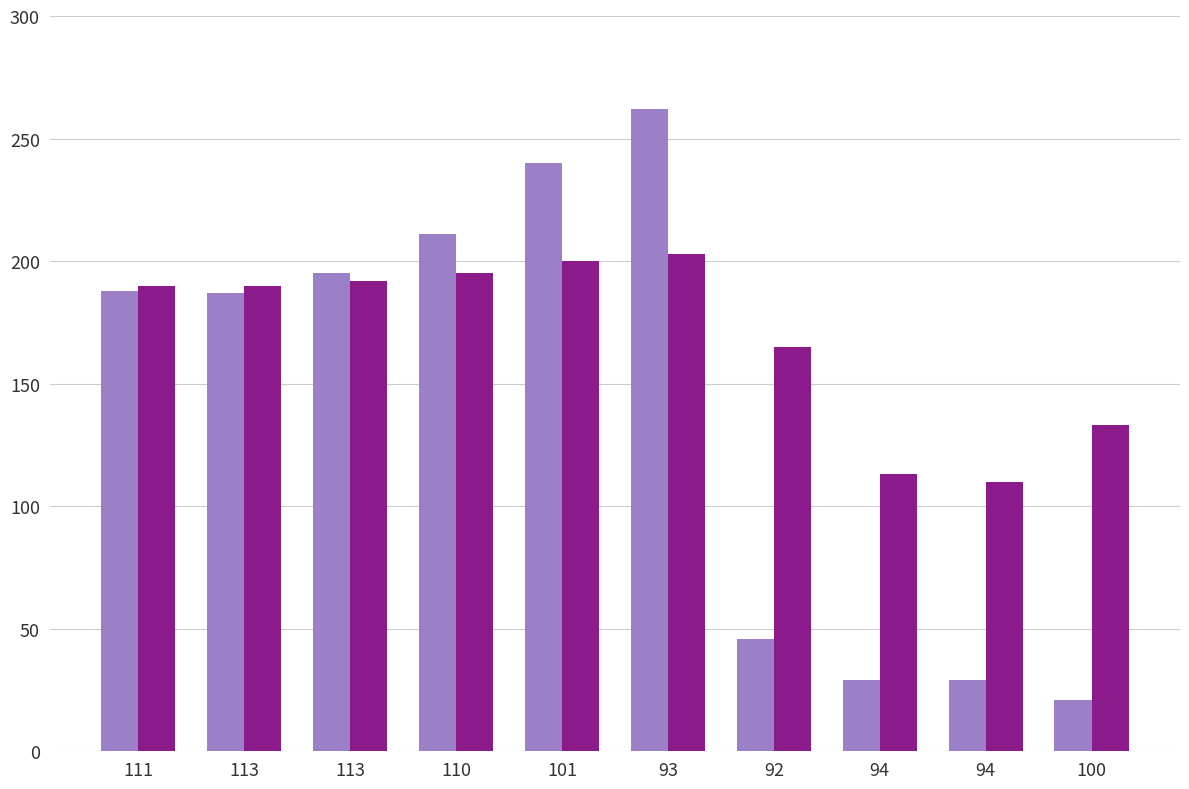

What is the label of the 2nd bar from the left?

113